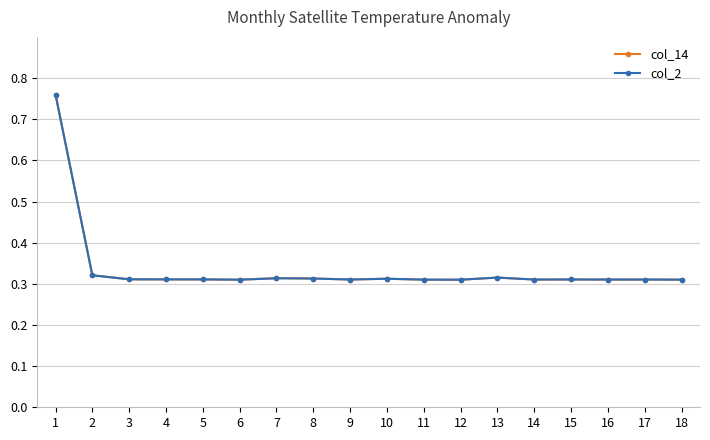

The col_2 series shows 0.2 at 7. True or false?

False